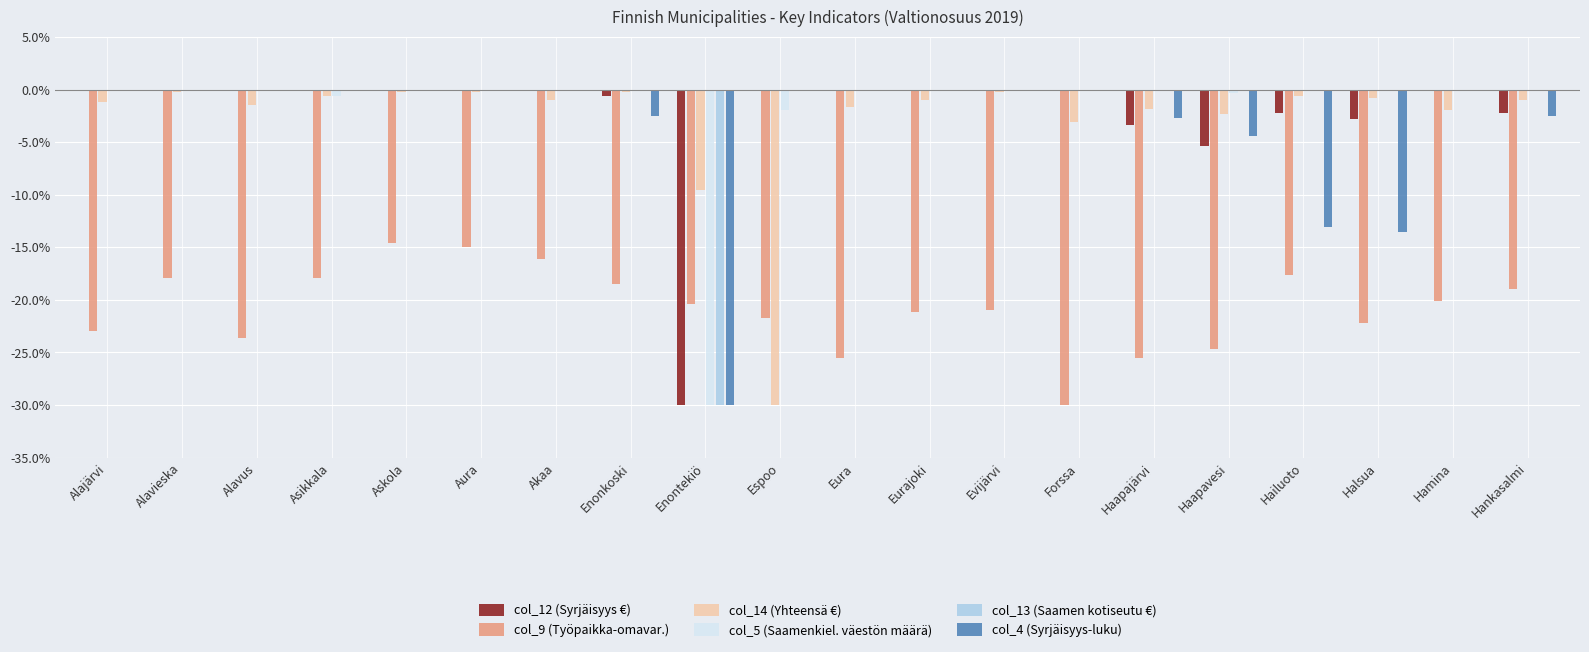

Is the value of col_4 (Syrjäisyys-luku) at Halsua greater than the value of col_14 (Yhteensä €) at Alavus?

No